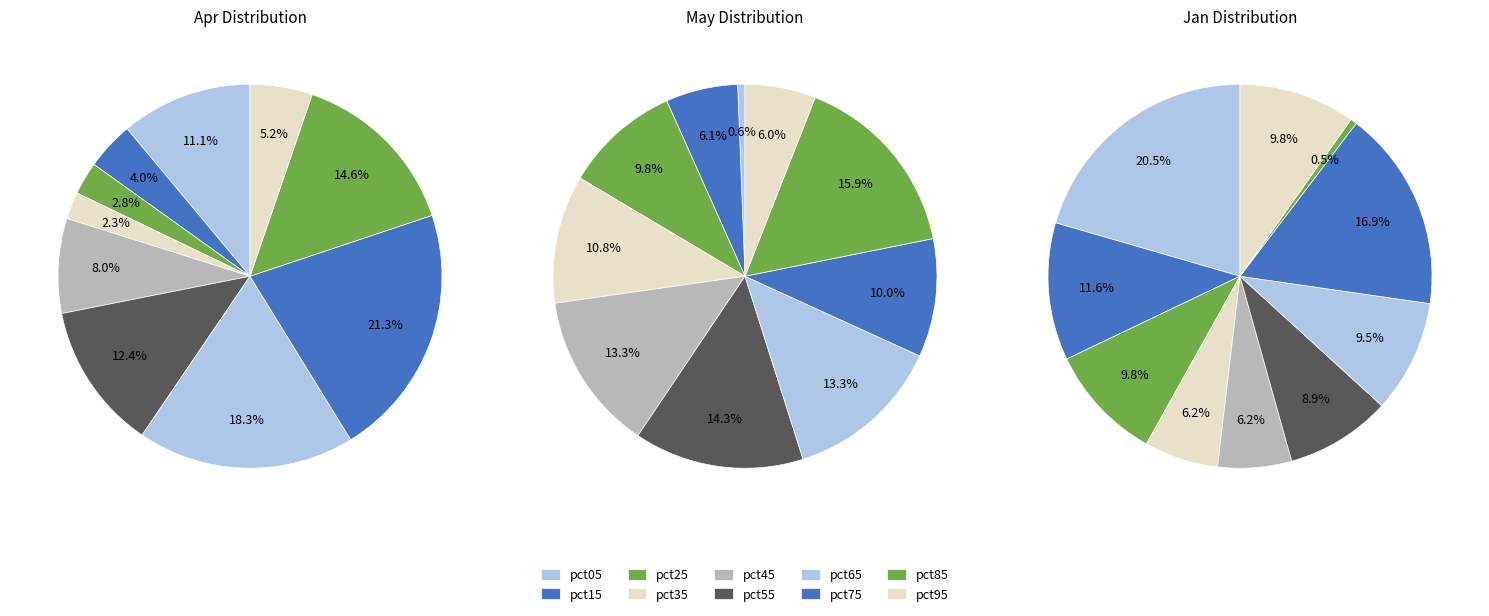

What percentage is the 4 slice, to the nearest percent?

6%